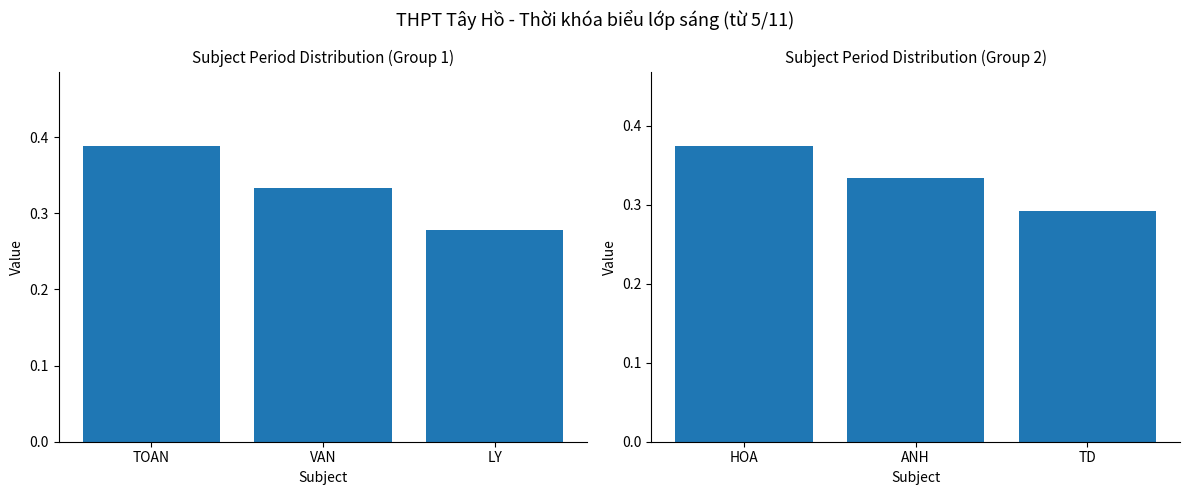

List the labels in order of value, largest first.

HOA, ANH, TD